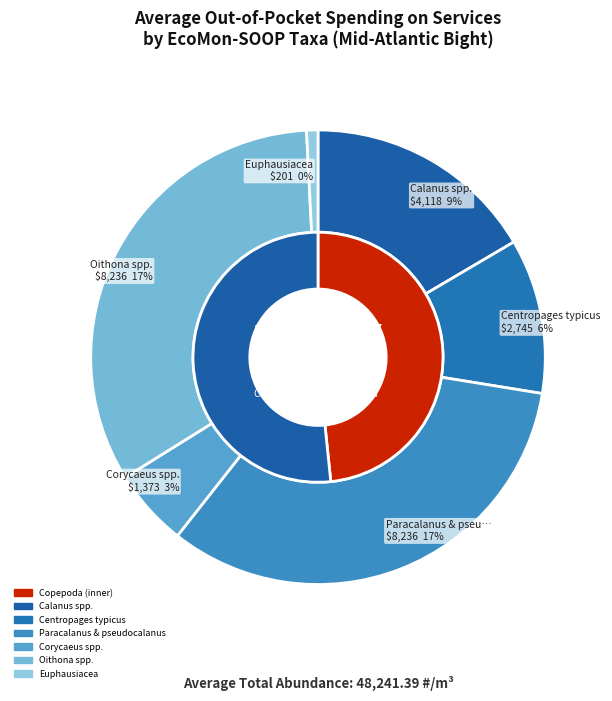

What is the largest slice in the pie chart?

Copepoda